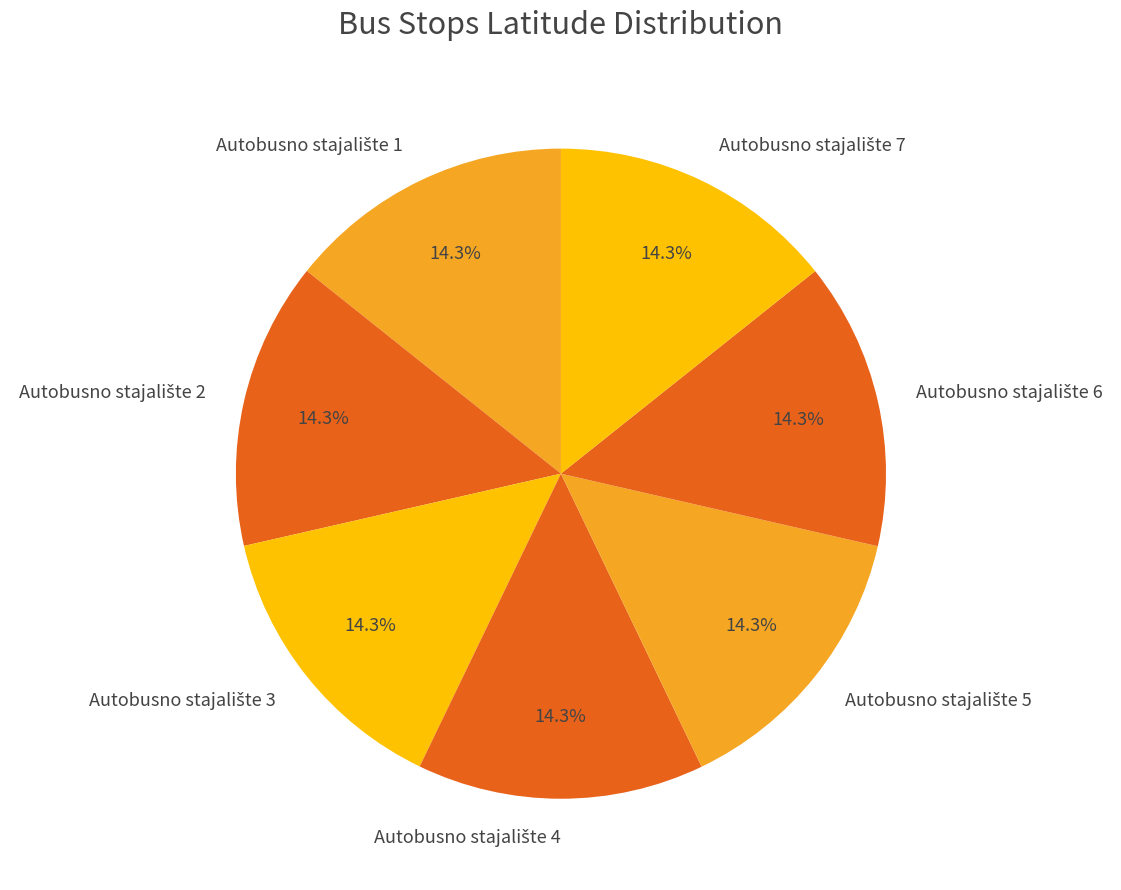

Is there a majority slice in this chart?

No